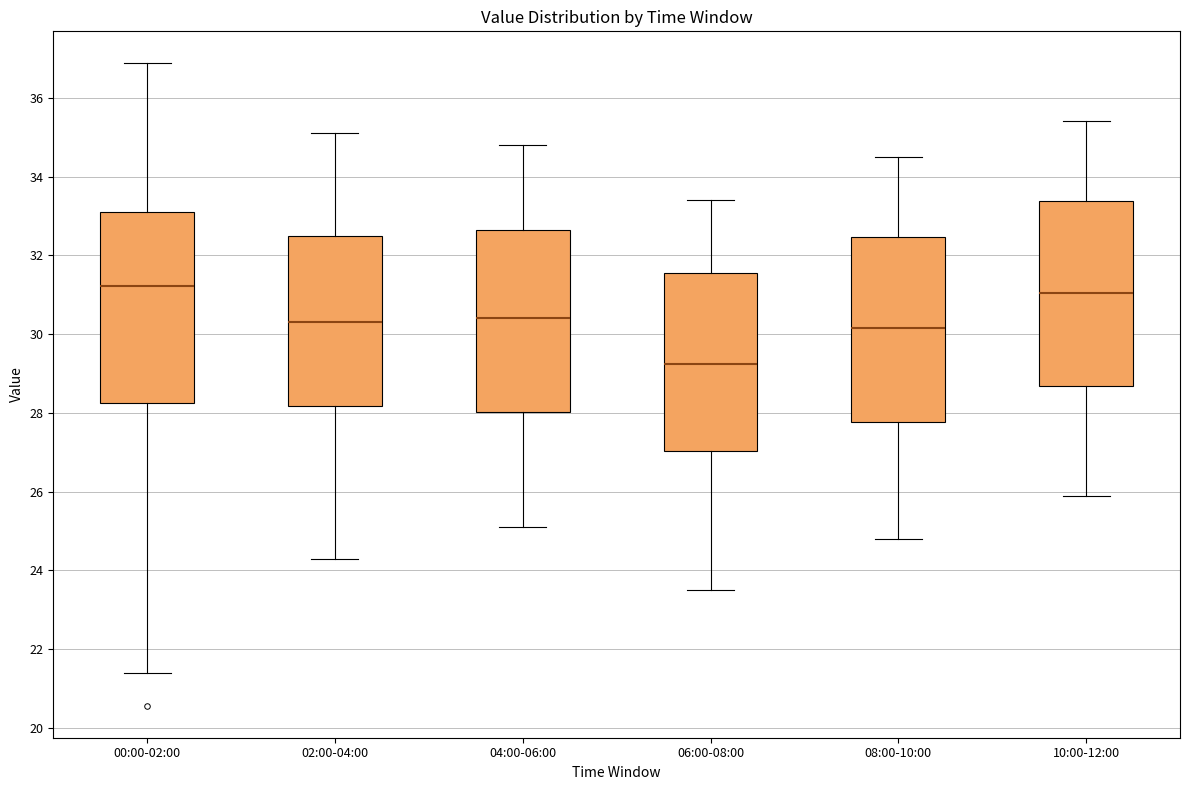

Reading left to right, transcribe this box plot: for each box, give where its median line is, the range the box spans, and where its two whiskers end, as read against the y-axis. The values are not printed on the chart, so give them approximately, as read against the axis.

00:00-02:00: median 31.2, box 28.2 to 33.0, whiskers 21.4 to 36.8
02:00-04:00: median 30.4, box 28.2 to 32.6, whiskers 24.4 to 35.2
04:00-06:00: median 30.4, box 28.0 to 32.6, whiskers 25.2 to 34.8
06:00-08:00: median 29.2, box 27.0 to 31.6, whiskers 23.6 to 33.4
08:00-10:00: median 30.2, box 27.8 to 32.4, whiskers 24.8 to 34.6
10:00-12:00: median 31.0, box 28.6 to 33.4, whiskers 26.0 to 35.4